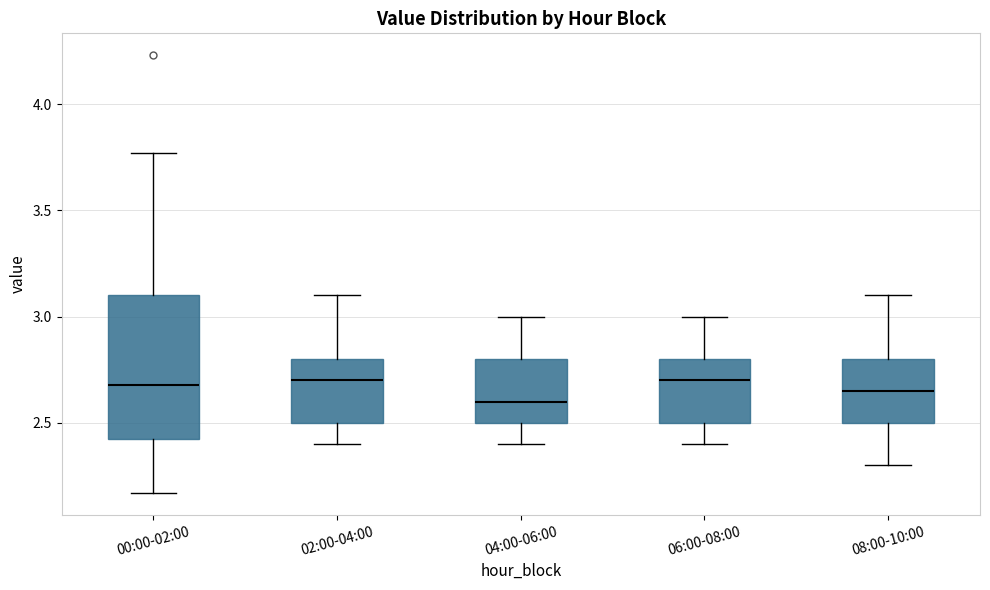

Reading left to right, transcribe this box plot: for each box, give where its median line is, the range the box spans, and where its two whiskers end, as read against the y-axis. The values are not printed on the chart, so give them approximately, as read against the axis.

00:00-02:00: median 2.70, box 2.40 to 3.10, whiskers 2.15 to 3.75
02:00-04:00: median 2.70, box 2.50 to 2.80, whiskers 2.40 to 3.10
04:00-06:00: median 2.60, box 2.50 to 2.80, whiskers 2.40 to 3.00
06:00-08:00: median 2.70, box 2.50 to 2.80, whiskers 2.40 to 3.00
08:00-10:00: median 2.65, box 2.50 to 2.80, whiskers 2.30 to 3.10